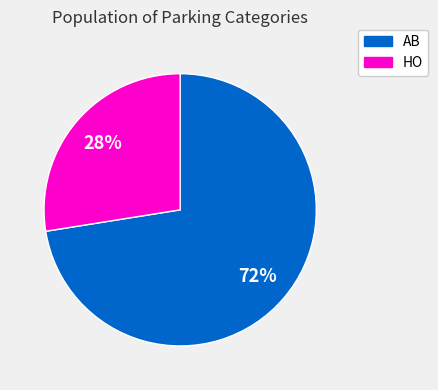

To the nearest percent, what is the average slice percentage?

50%